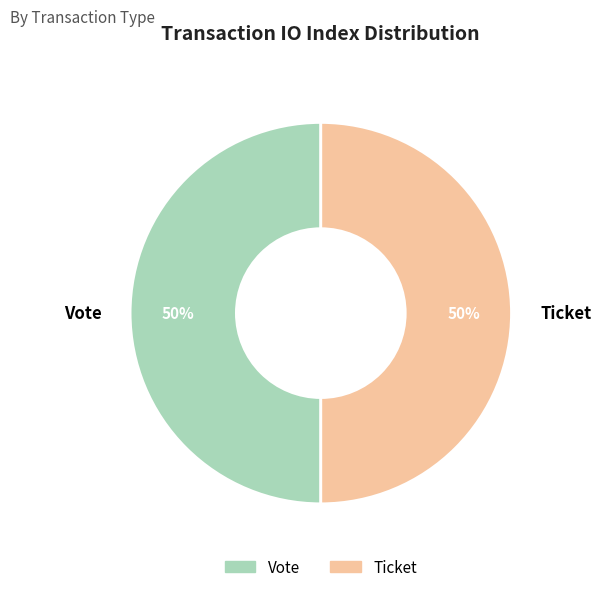

Approximately how many times larger is the value at Ticket compared to Vote?

1.0